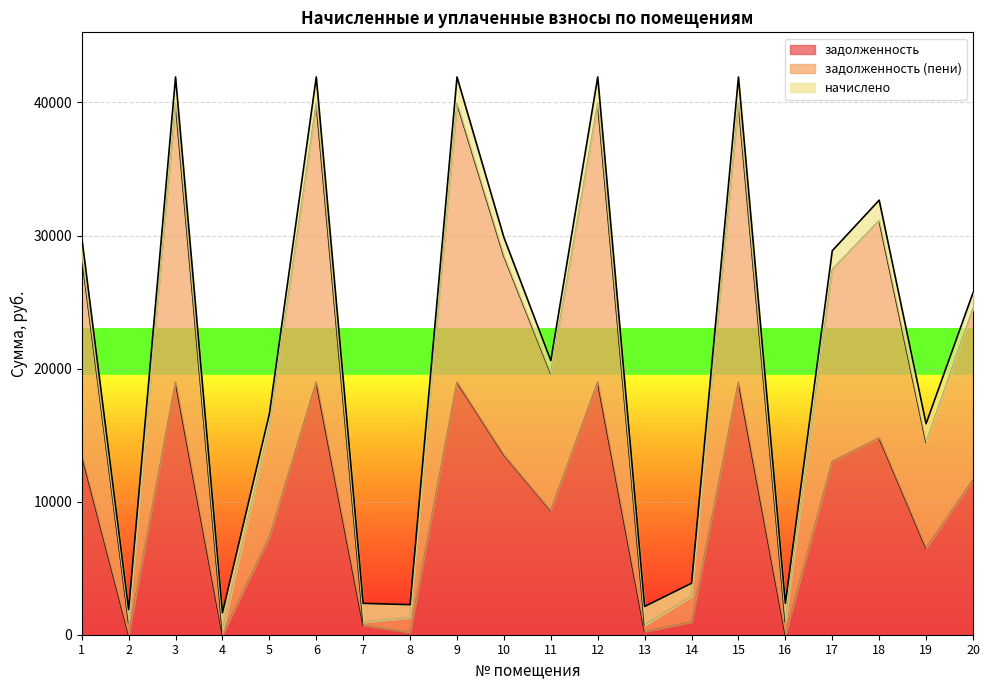

Is the value of задолженность at 19 greater than the value of задолженность (пени) at 1?

No